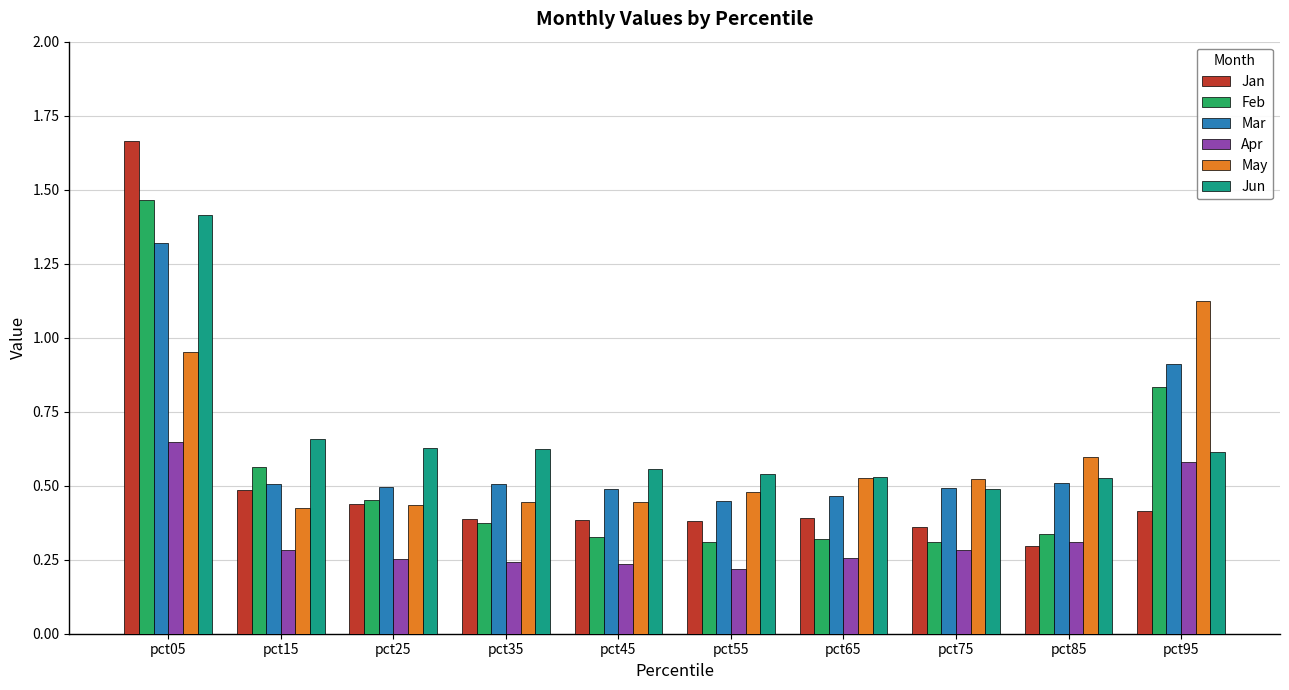

Rank the series at pct15 from lowest to highest value.

Apr, May, Jan, Mar, Feb, Jun